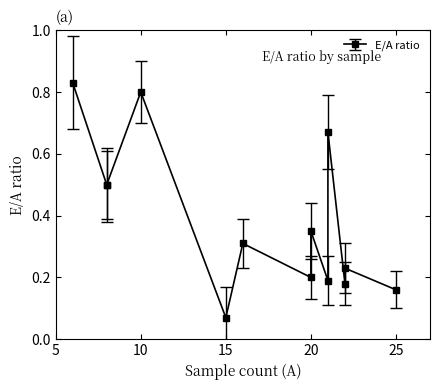

The chart shows a value of 0.2 at 22. True or false?

True